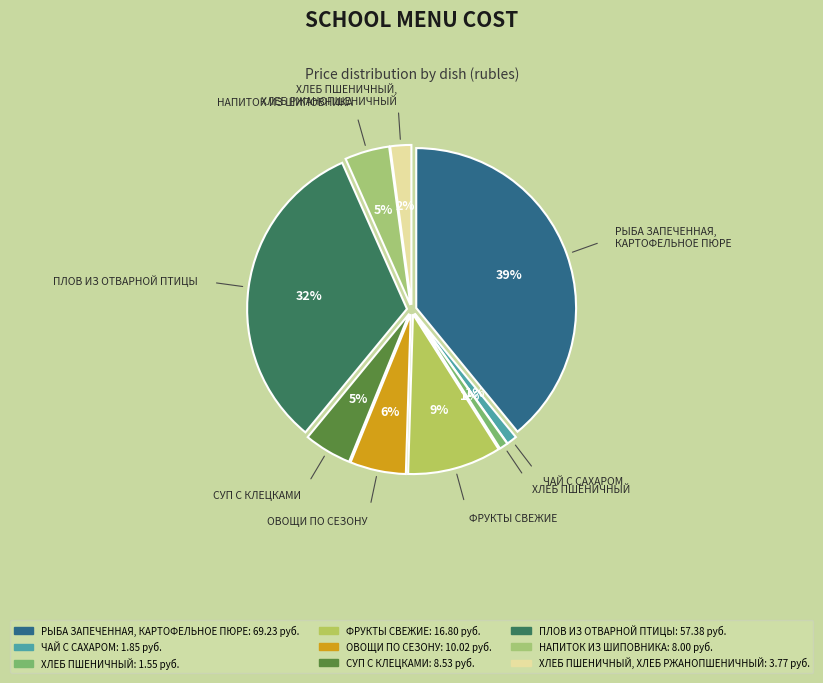

To the nearest percent, what portion does РЫБА ЗАПЕЧЕННАЯ,
КАРТОФЕЛЬНОЕ ПЮРЕ represent?

39%